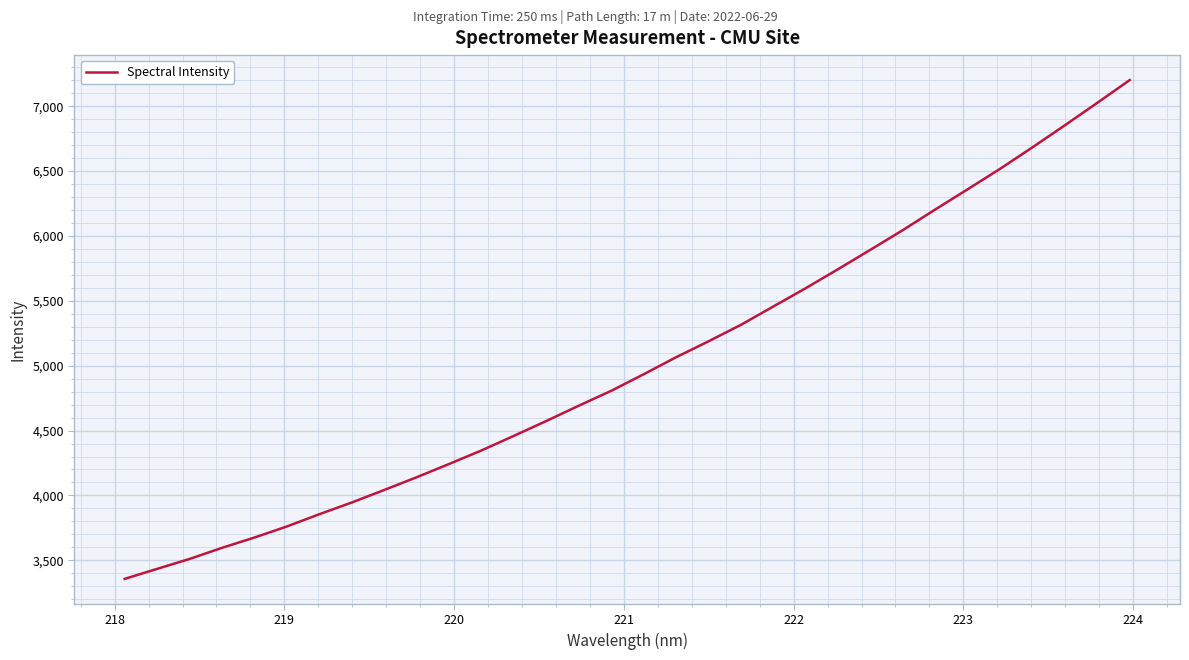

What is the greatest value displayed?

7201.5